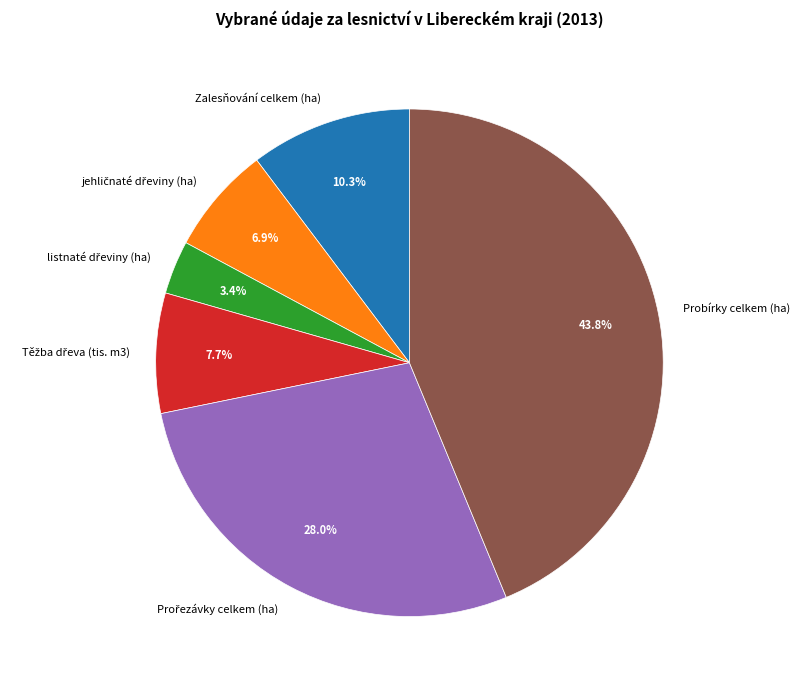

Is there any slice that represents more than half of the pie?

No